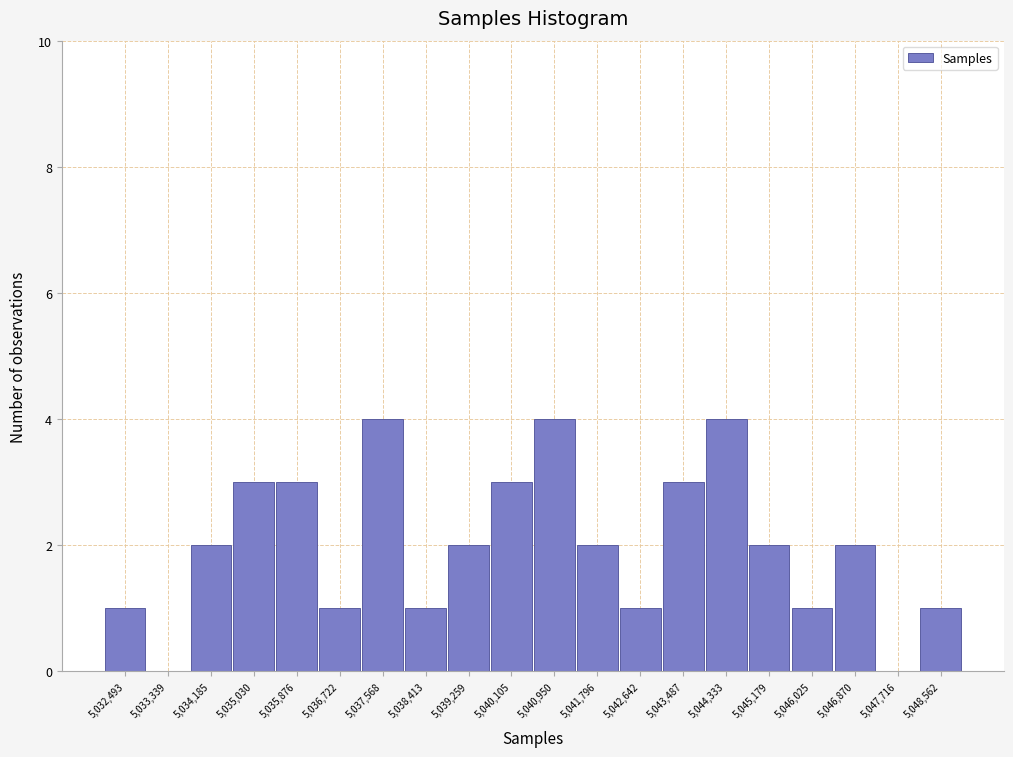

Reading left to right, list every bar in this chart as the range it spans on the x-axis followed by its height. Neither the bar edges nor the heights are printed on the chart, so give them approximately, as read against the axes.

5032100 to 5032900: 1
5032900 to 5033800: 0
5033800 to 5034600: 2
5034600 to 5035500: 3
5035500 to 5036300: 3
5036300 to 5037100: 1
5037100 to 5038000: 4
5038000 to 5038800: 1
5038800 to 5039700: 2
5039700 to 5040500: 3
5040500 to 5041400: 4
5041400 to 5042200: 2
5042200 to 5043100: 1
5043100 to 5043900: 3
5043900 to 5044800: 4
5044800 to 5045600: 2
5045600 to 5046400: 1
5046400 to 5047300: 2
5047300 to 5048100: 0
5048100 to 5049000: 1